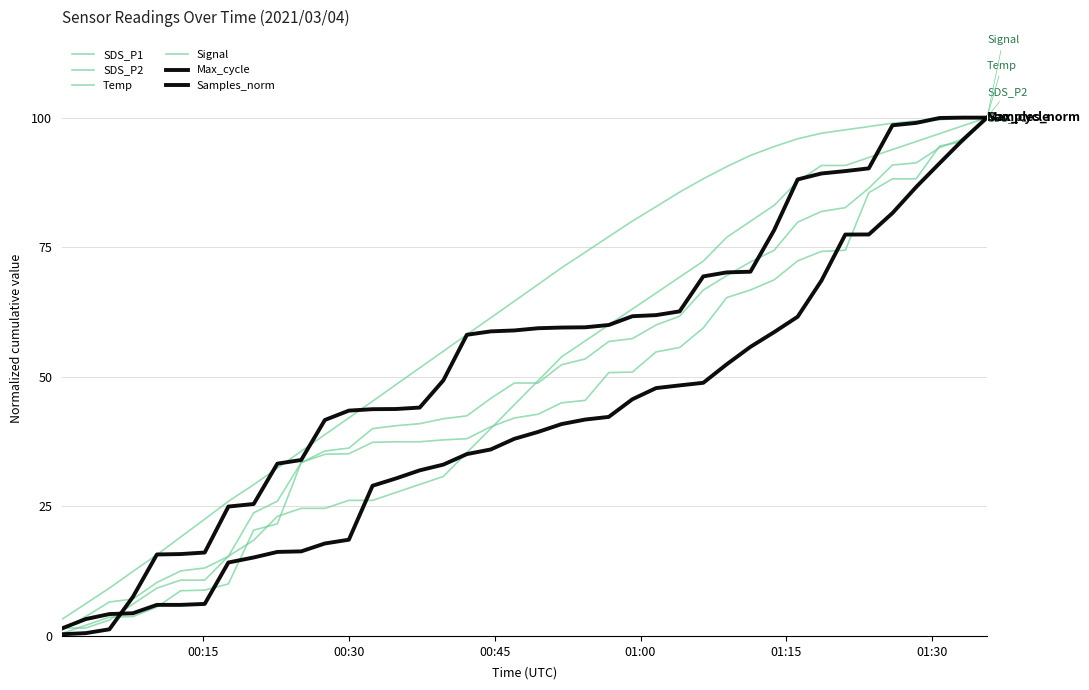

What is the label of the 40th point from the right?

00:15